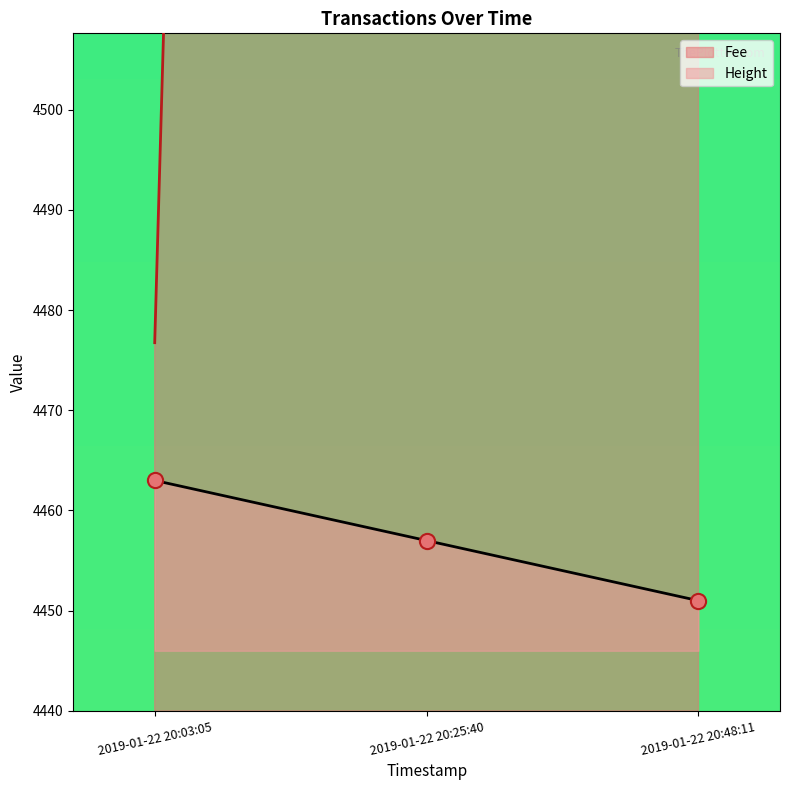

What is the total value across all series at 2019-01-22 20:03:05?

8939.8